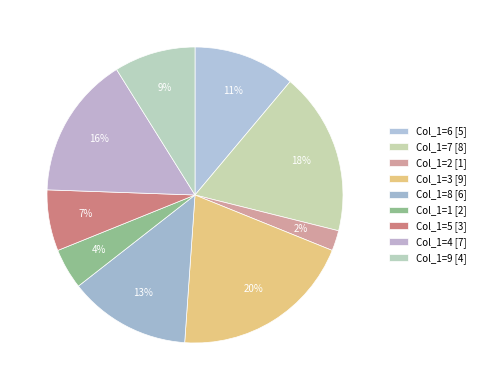

Count the number of slices in the pie.

9